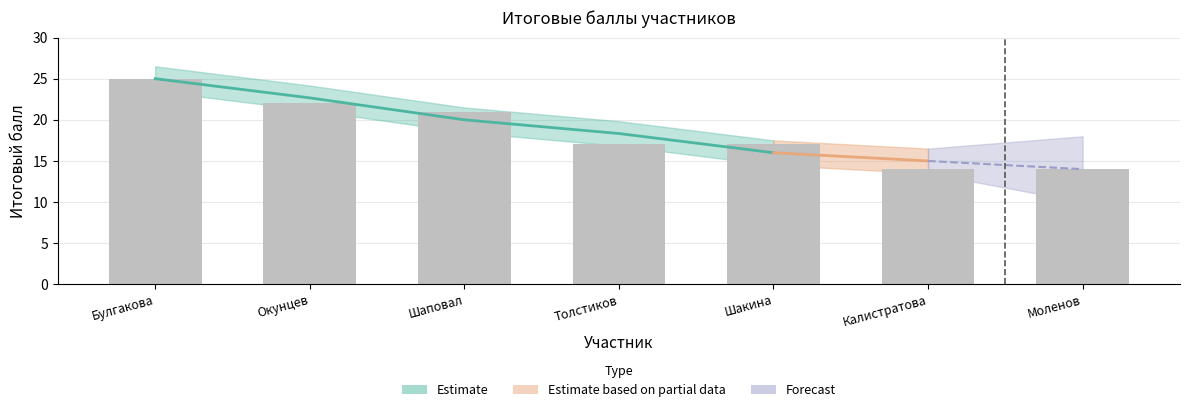

What is the difference between the maximum and second lowest values?

11